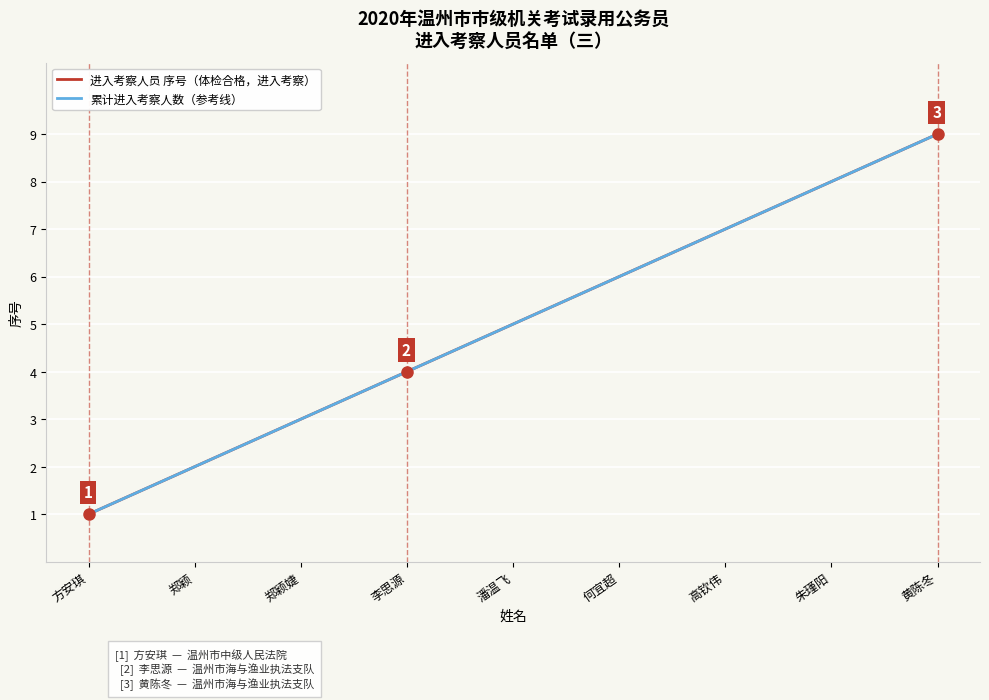

Reading left to right, list all the values displayed in this chart.

进入考察人员 序号（体检合格，进入考察）: 1	2	3	4	5	6	7	8	9
累计进入考察人数（参考线）: 1	2	3	4	5	6	7	8	9